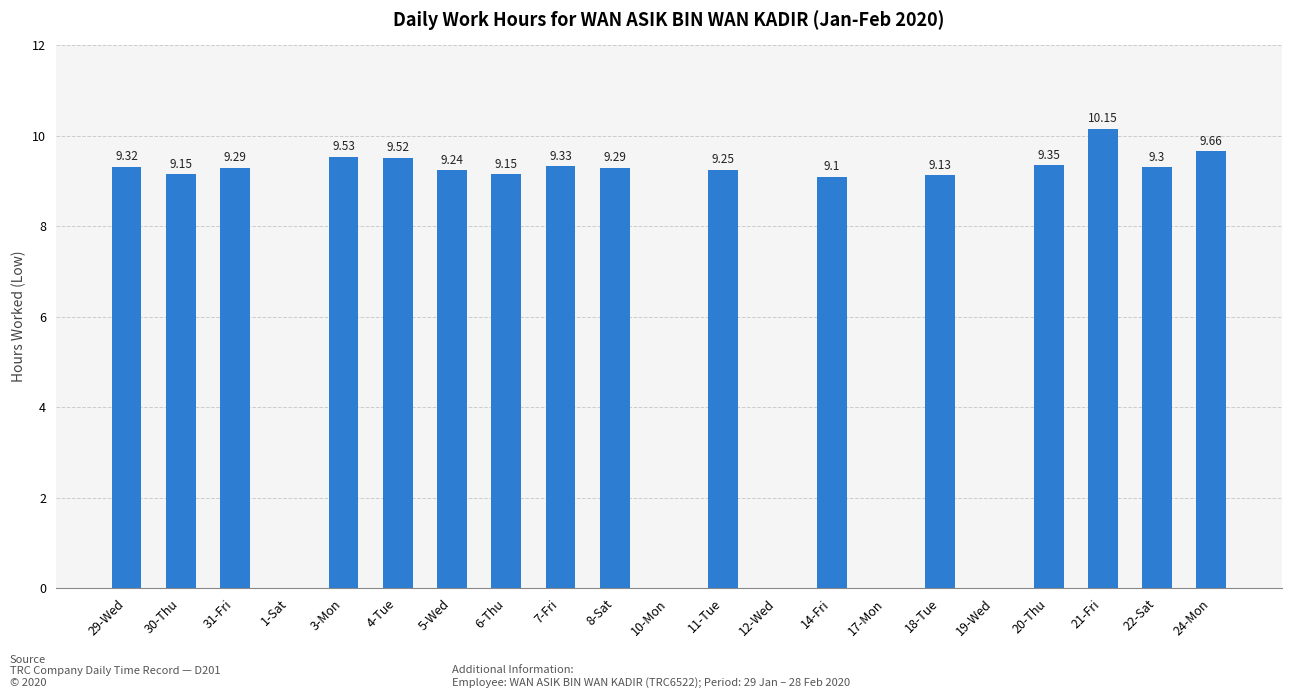

What is the ratio of the value at 4-Tue to the value at 7-Fri?

1.0